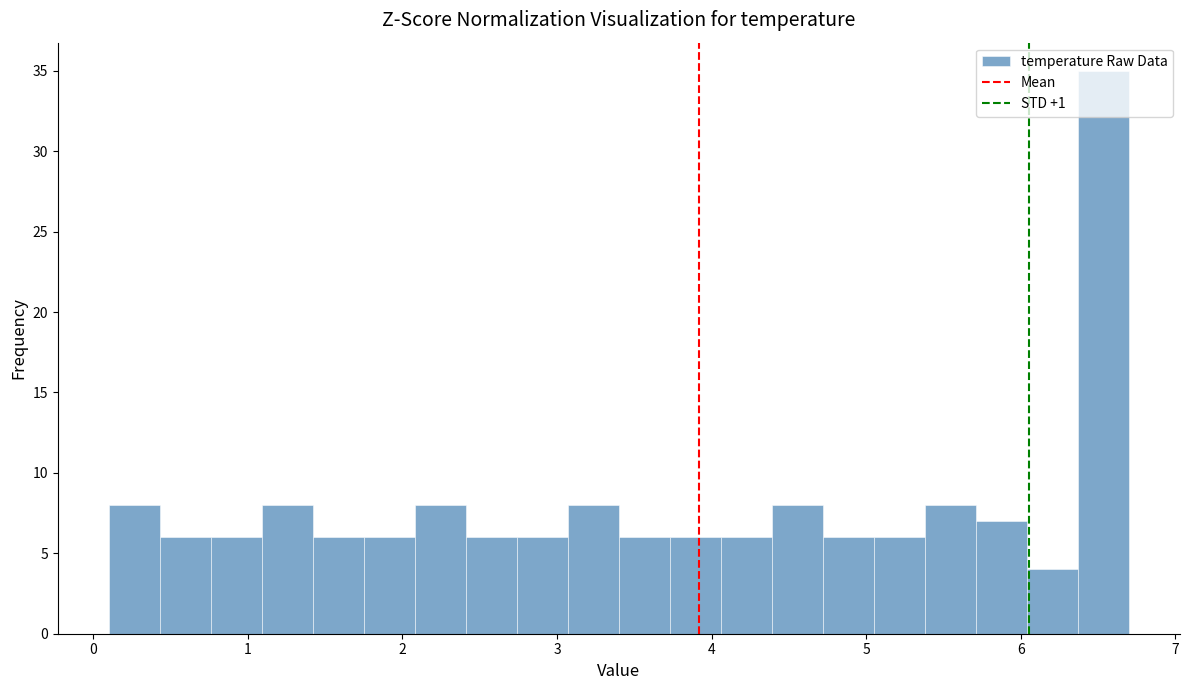

Around what value on the x-axis is the tallest bar? Give the approximate position of its centre, as read against the axis.

6.5